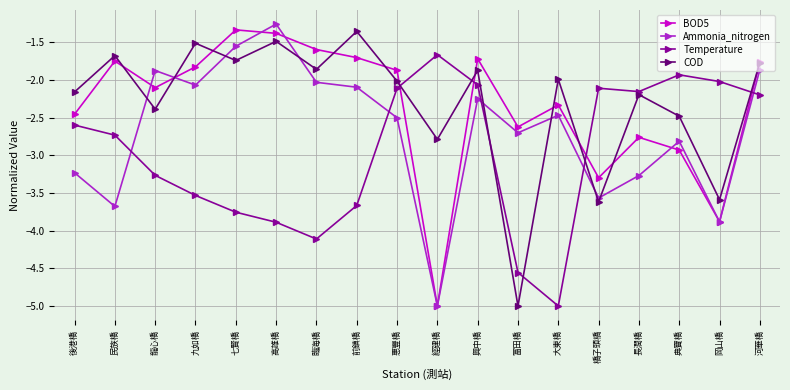

At which label does Ammonia_nitrogen reach its minimum?

經建橋